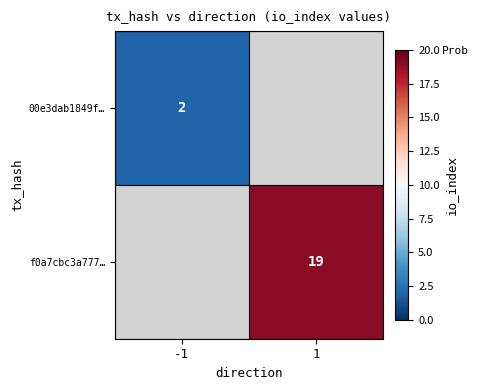

Is it true that f0a7cbc3a777… equals 26 at 1?

False